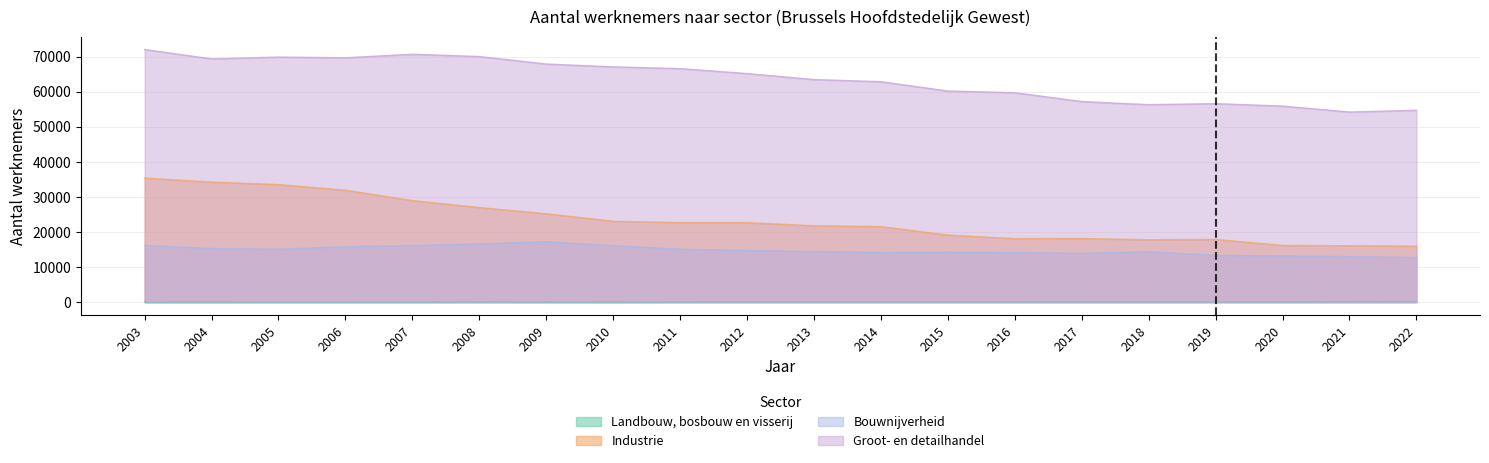

Which series changed the most between 2011 and 2012?

Groot- en detailhandel